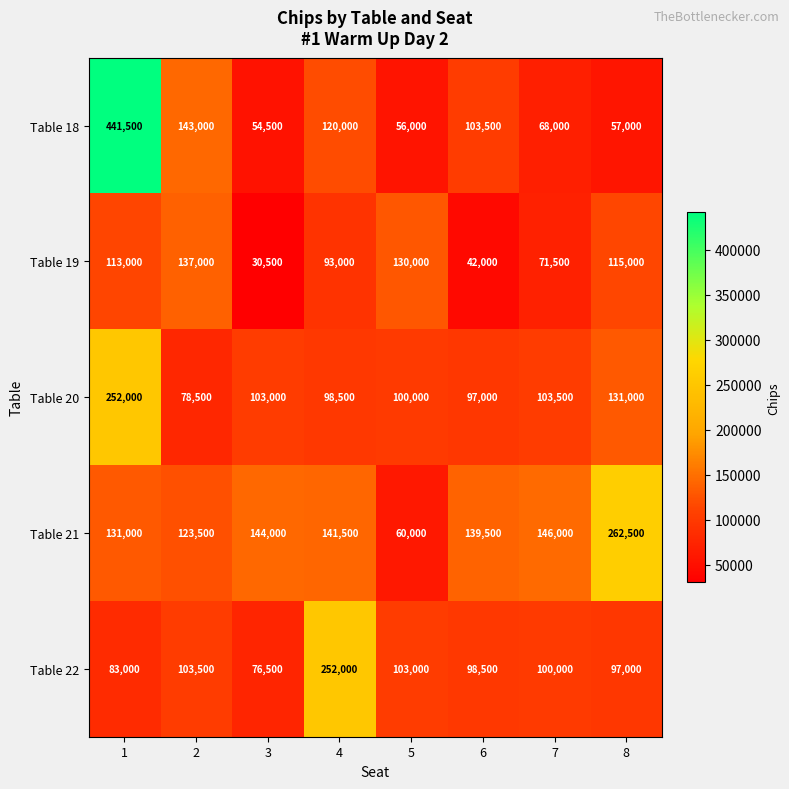

What is the difference between the maximum and minimum values in the Table 20 series?

173500